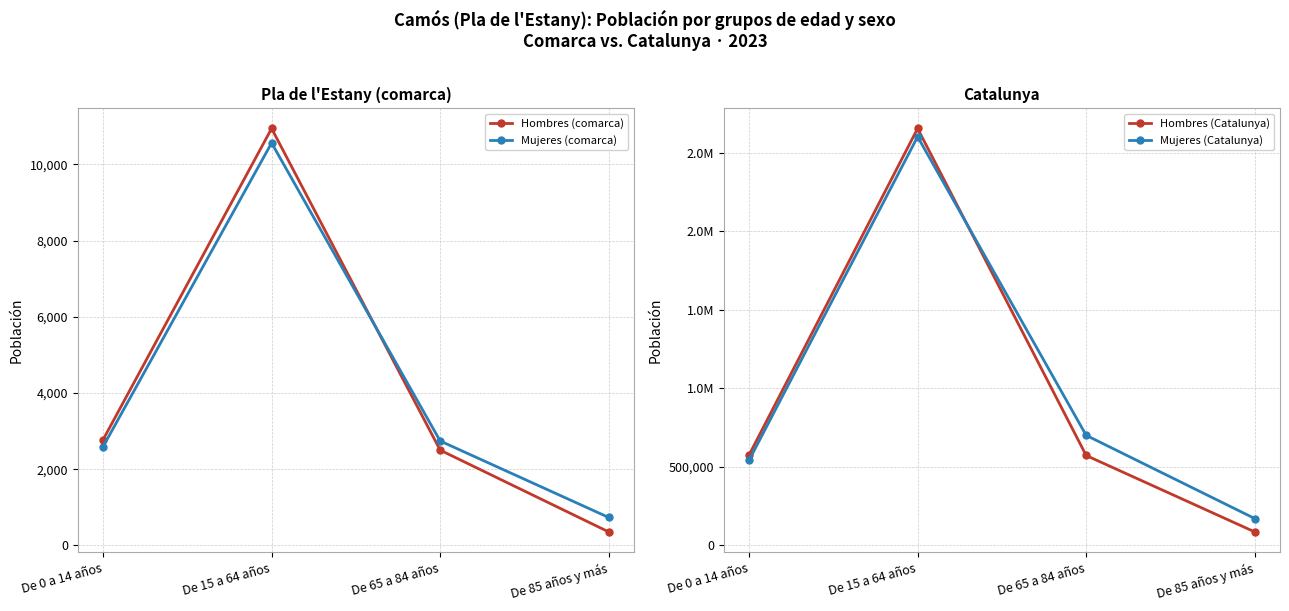

True or false: Hombres (Catalunya) has more than 1 points higher than both neighbors.

False